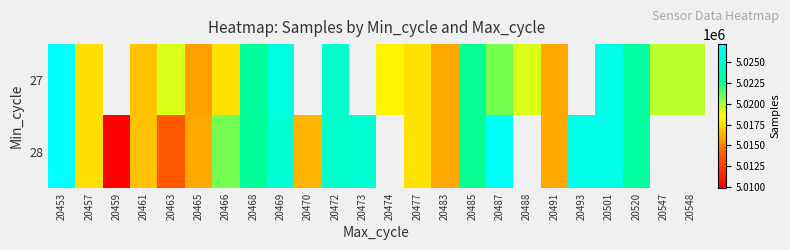

At which category is the sum across all series the highest?

20453